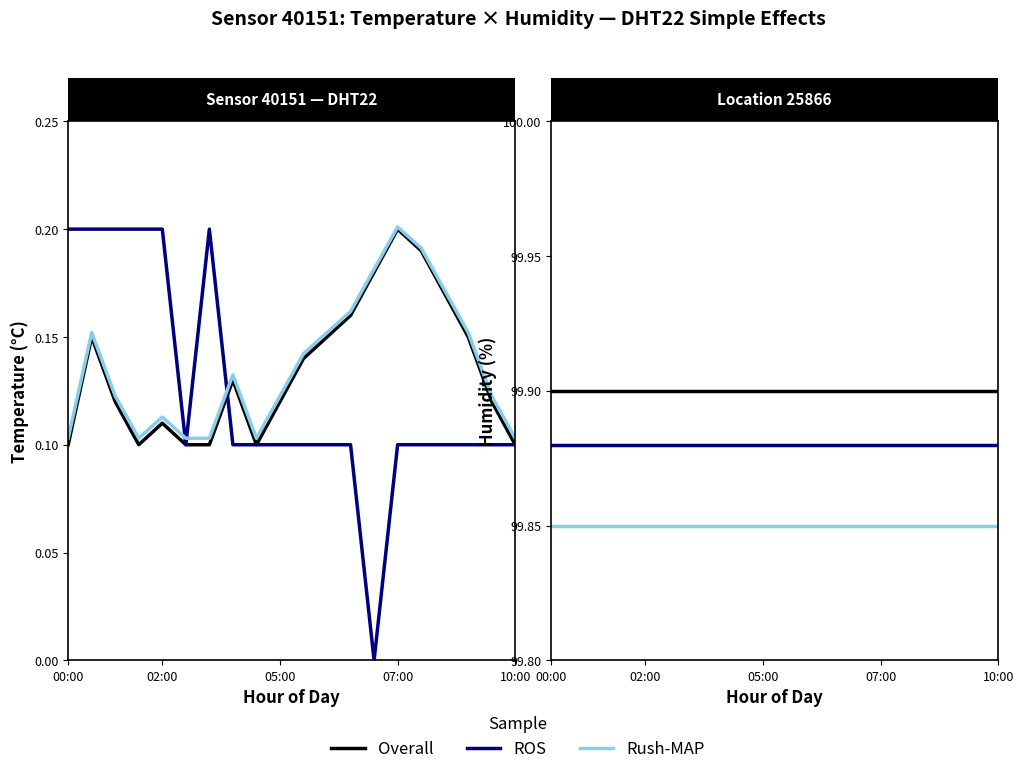

List the series in order of their peak value, lowest first.

Rush-MAP, ROS, Overall